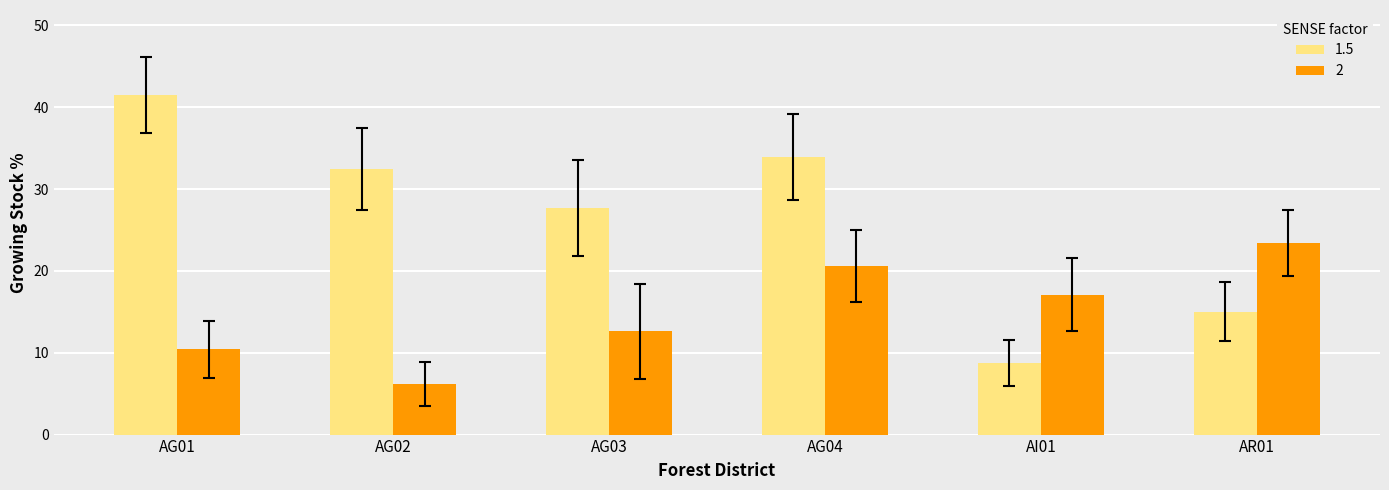

Count the number of data series in this chart.

2